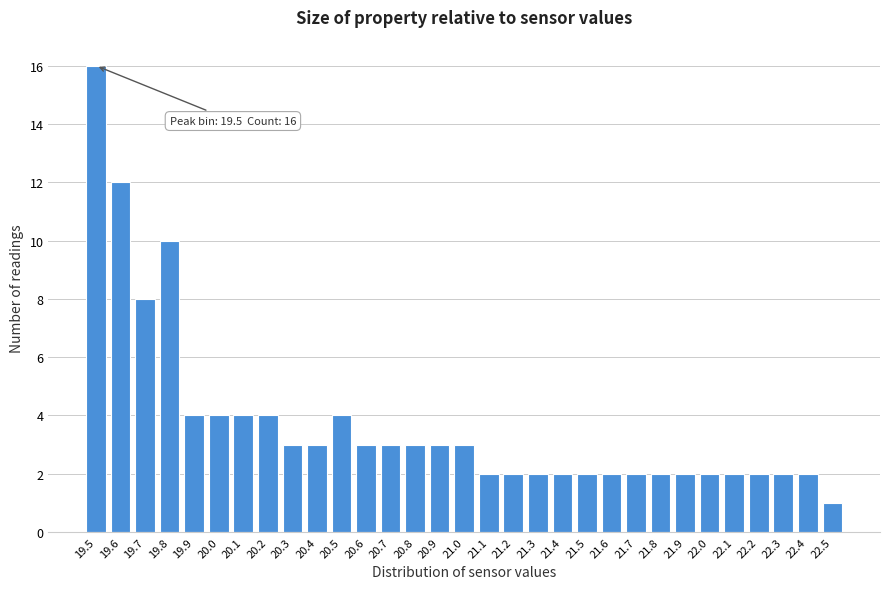

Which range on the x-axis has the tallest bar?

19.45 to 19.55